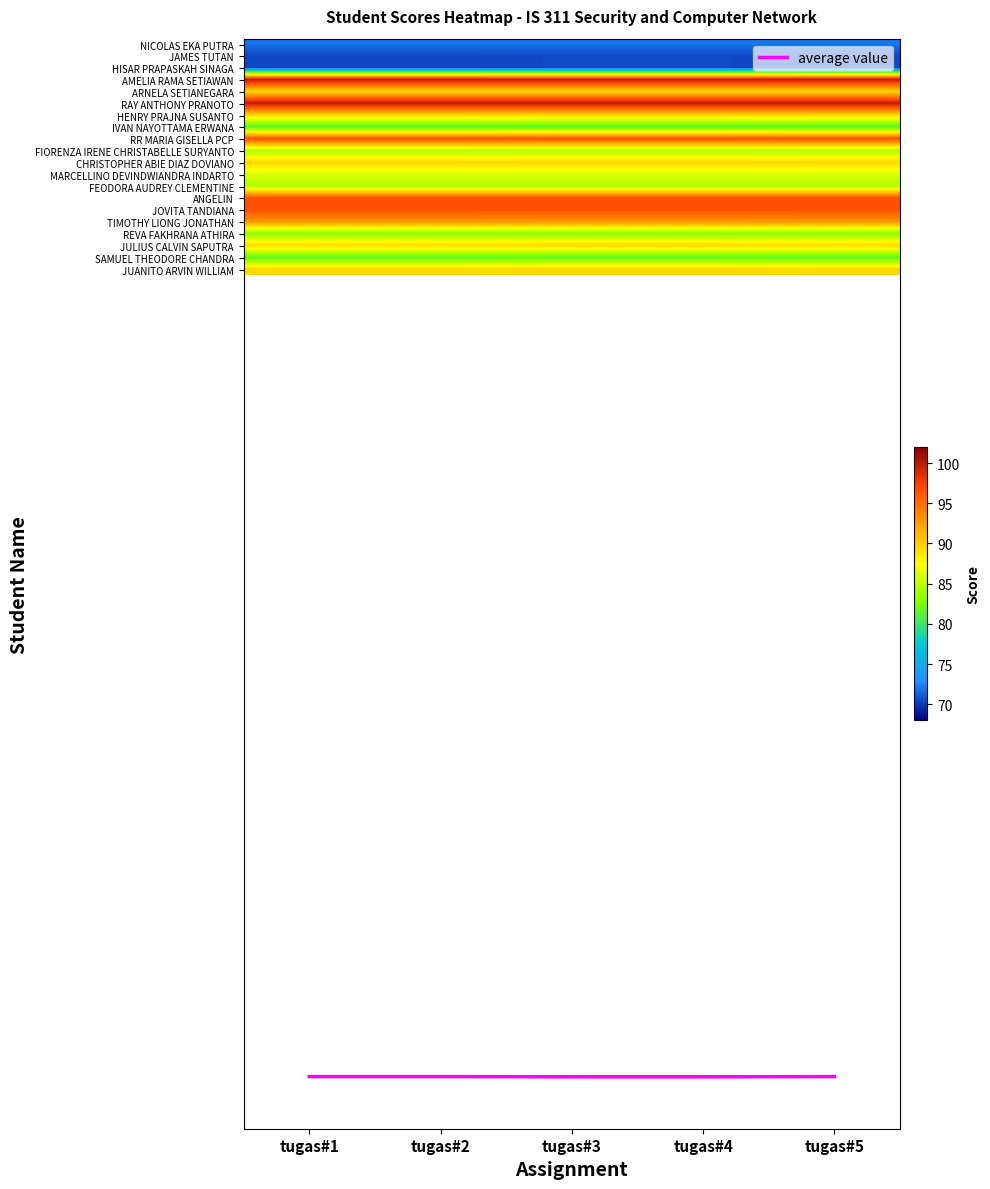

Is the value of FEODORA AUDREY CLEMENTINE at tugas#4 greater than the value of JOVITA TANDIANA at tugas#3?

No